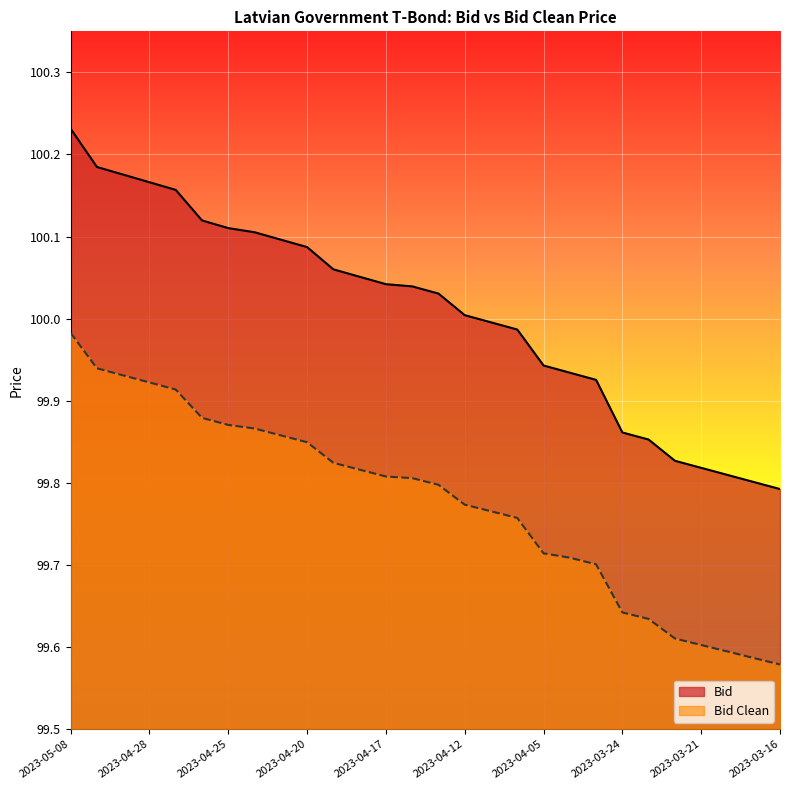

How many distinct data groups are displayed?

2